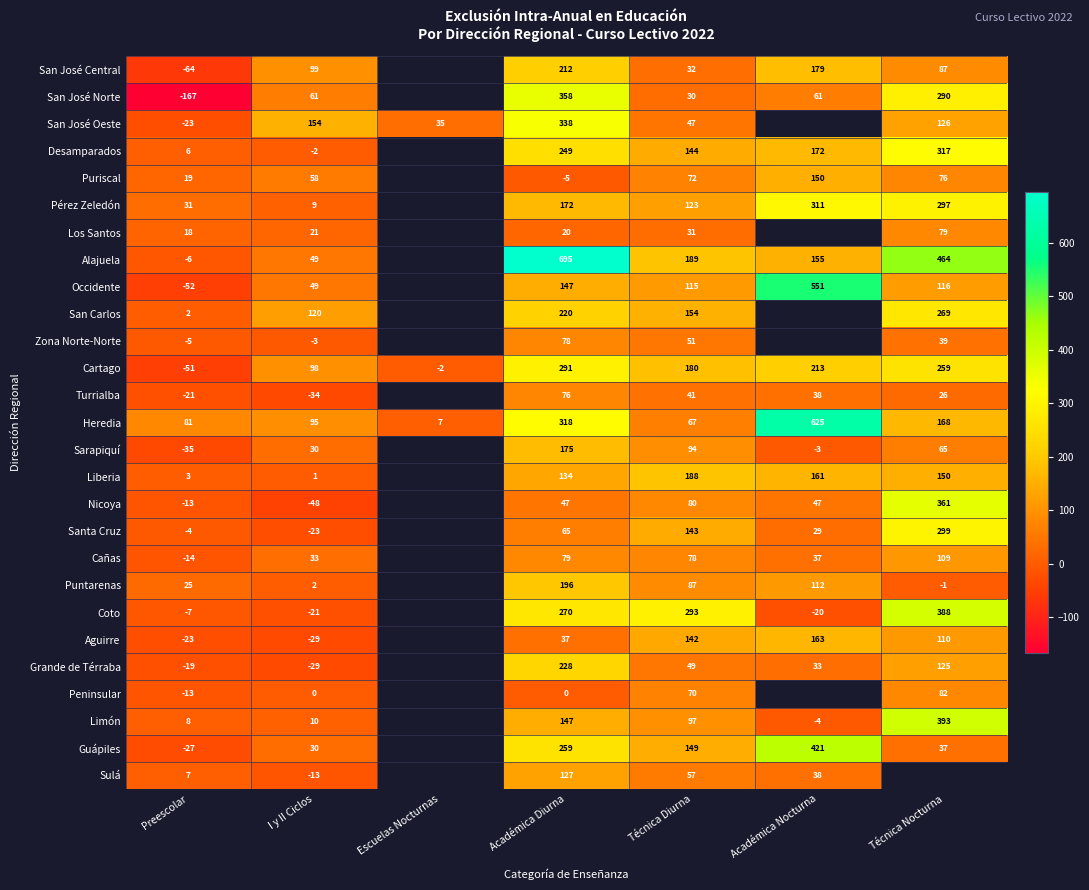

Is it true that Desamparados equals 6 at Preescolar?

True